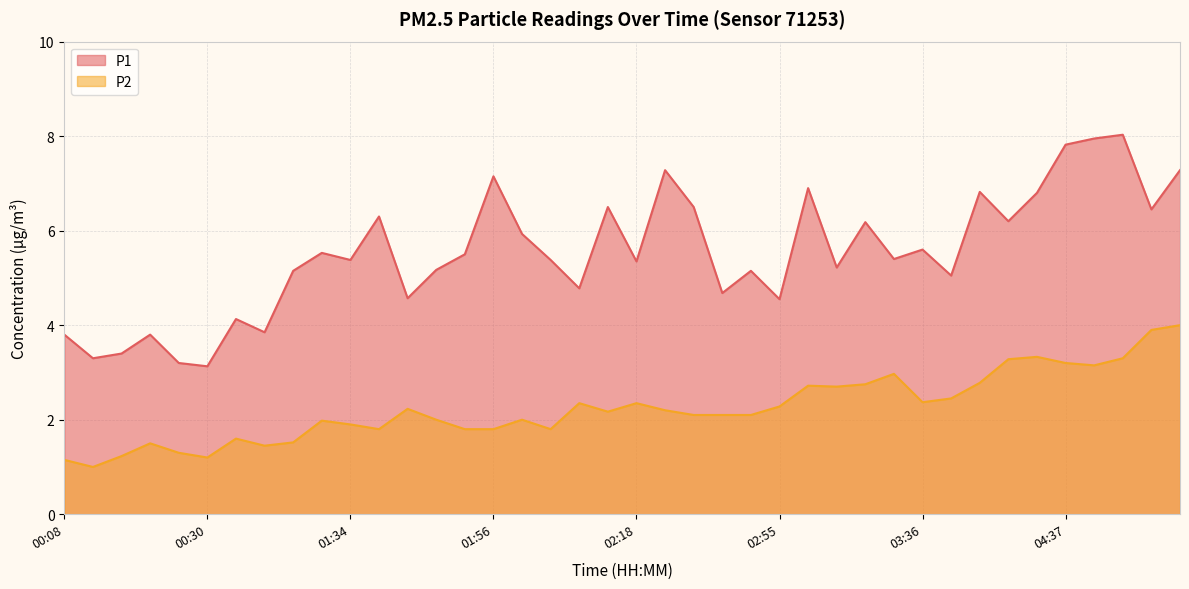

True or false: P1 and P2 cross at least once.

False